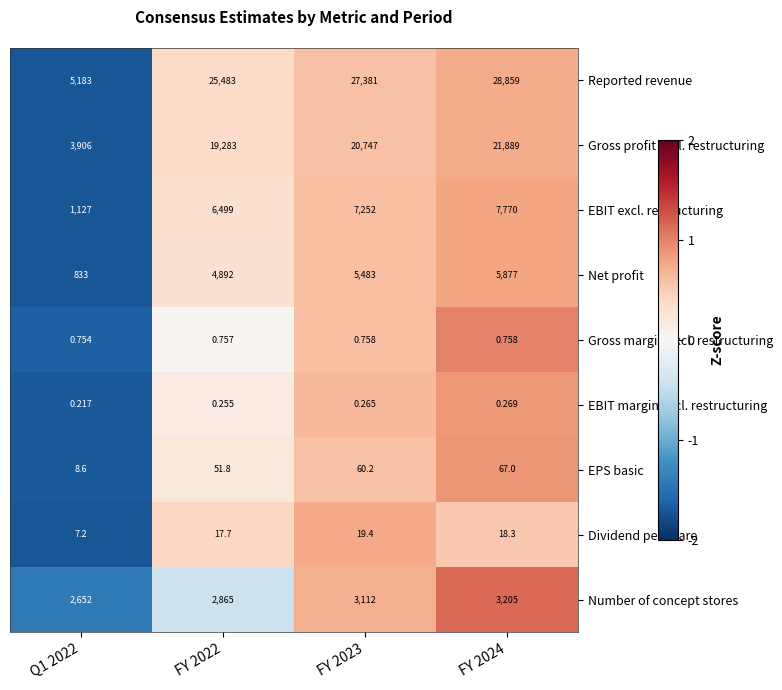

How many distinct data groups are displayed?

9